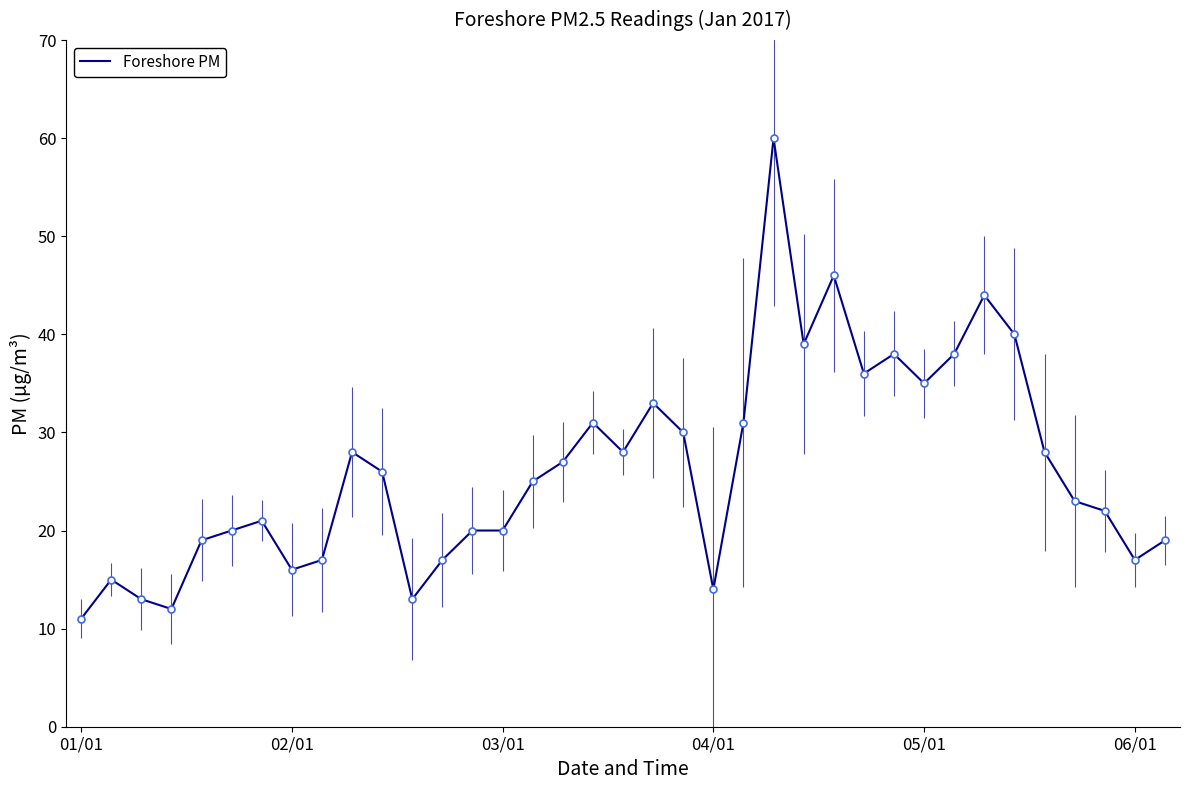

Count the number of categories in the chart.

37